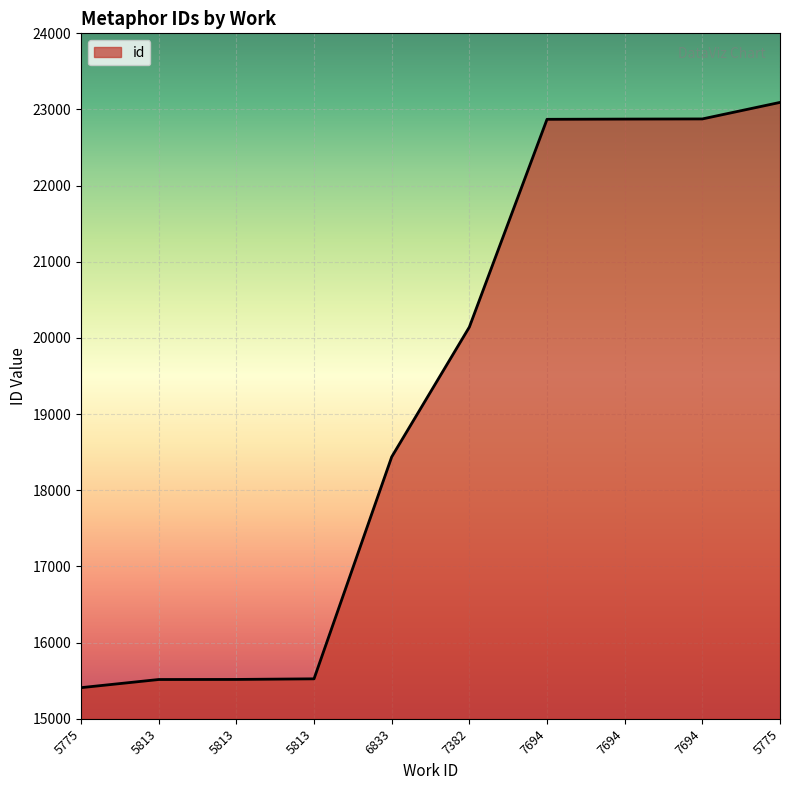

Rank the categories by value from lowest to highest.

5775, 5813, 5813, 5813, 6833, 7382, 7694, 7694, 7694, 5775